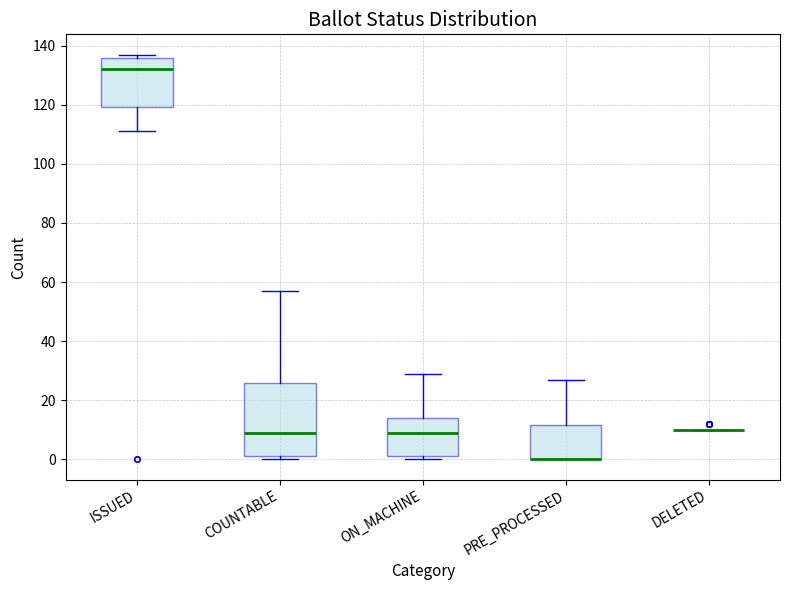

Where does the median line of the box for ON_MACHINE sit on the y-axis? The values are not printed on the chart, so give them approximately, as read against the axis.

10